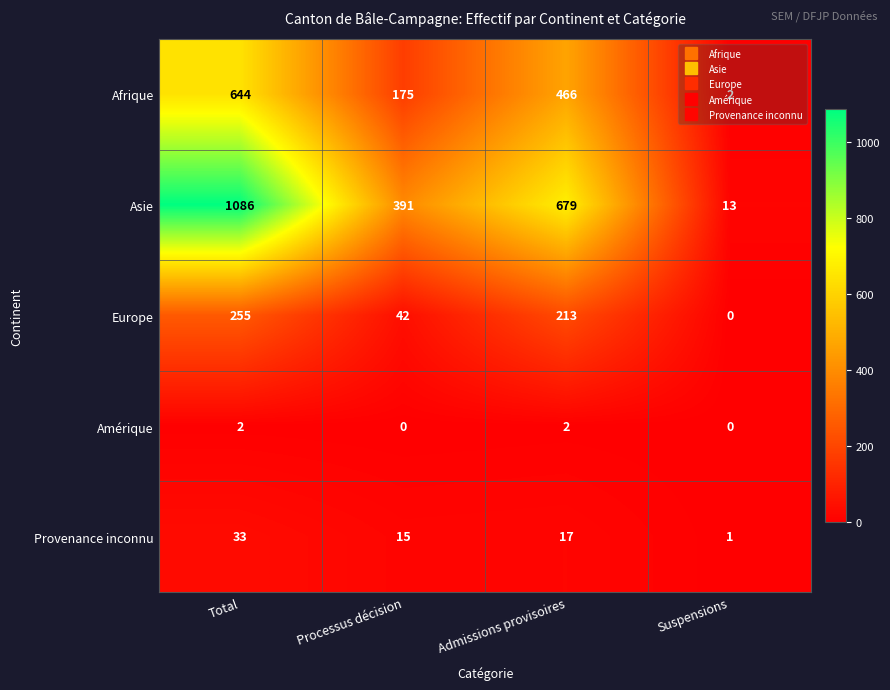

Which series has the largest total across all categories?

Asie